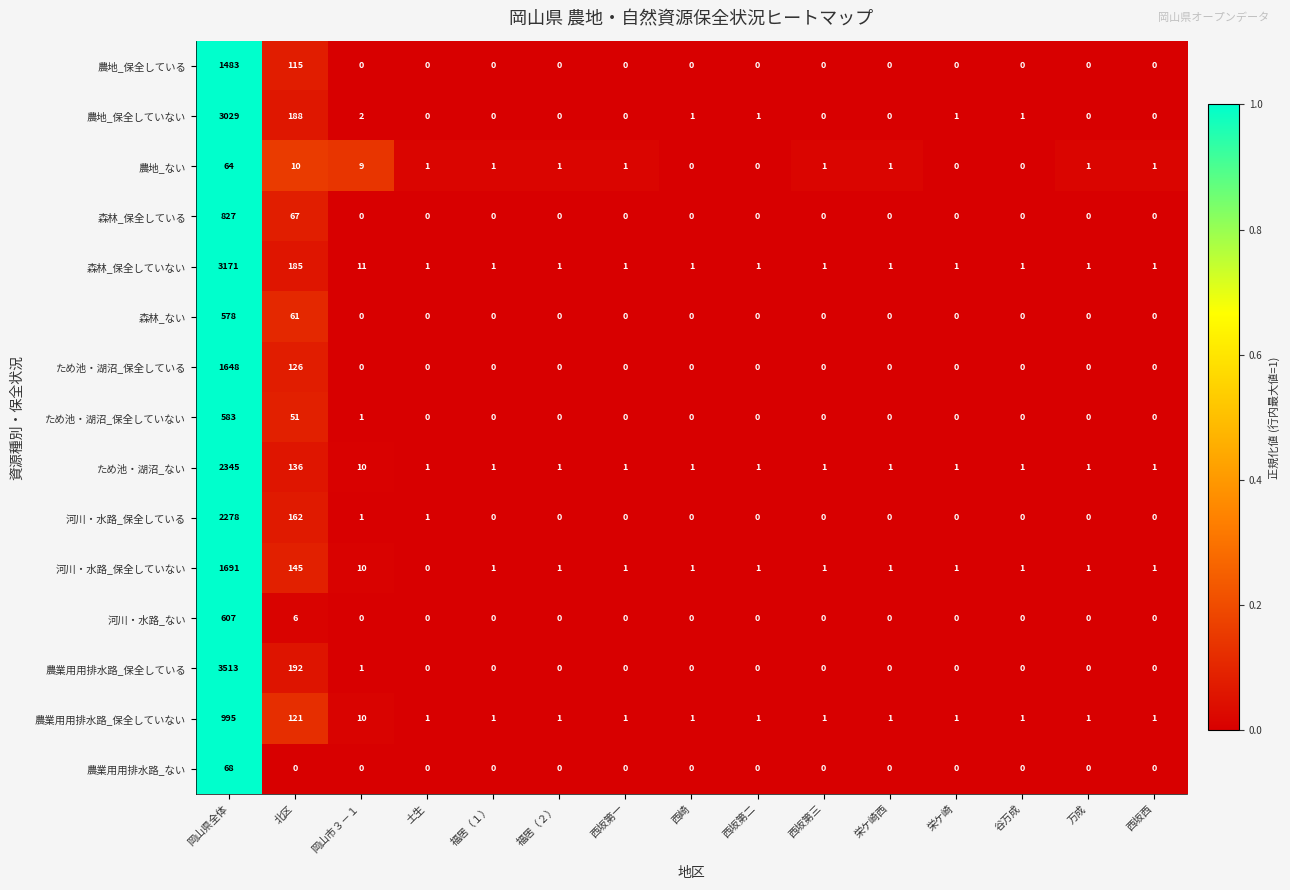

At which label is ため池・湖沼_保全している closest to 824?

北区